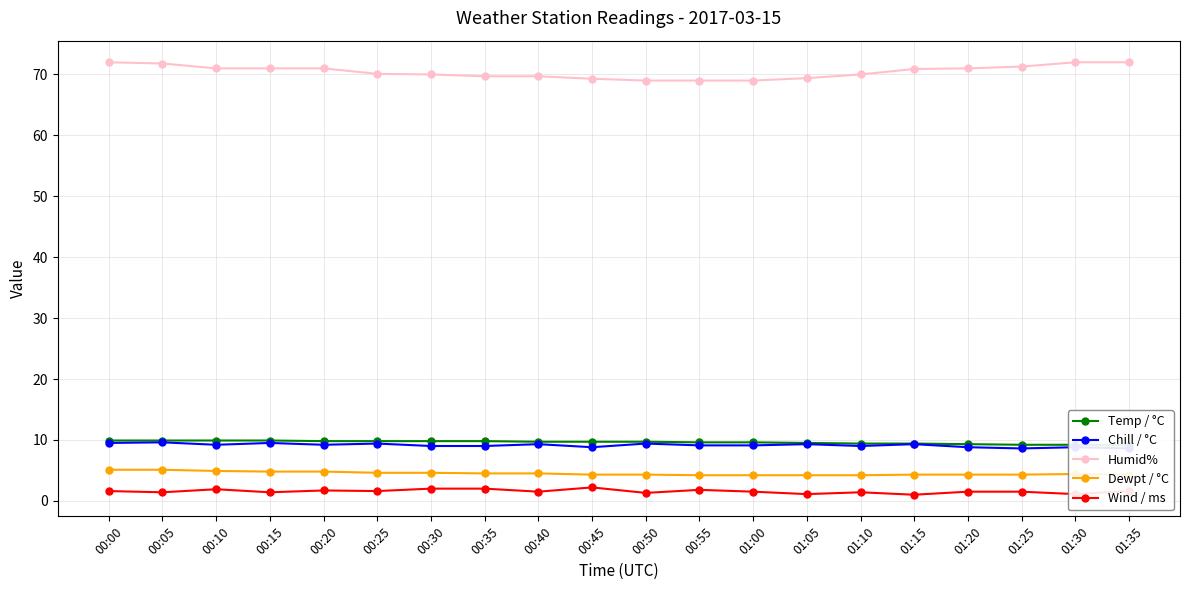

Where does the Humid% series first go above 70?

00:00